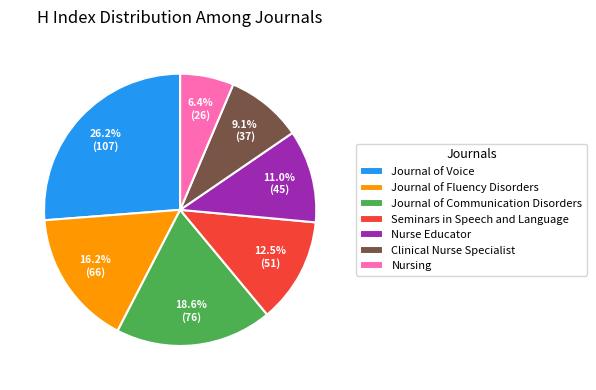

Which has a higher value, Nursing or Seminars in Speech and Language?

Seminars in Speech and Language